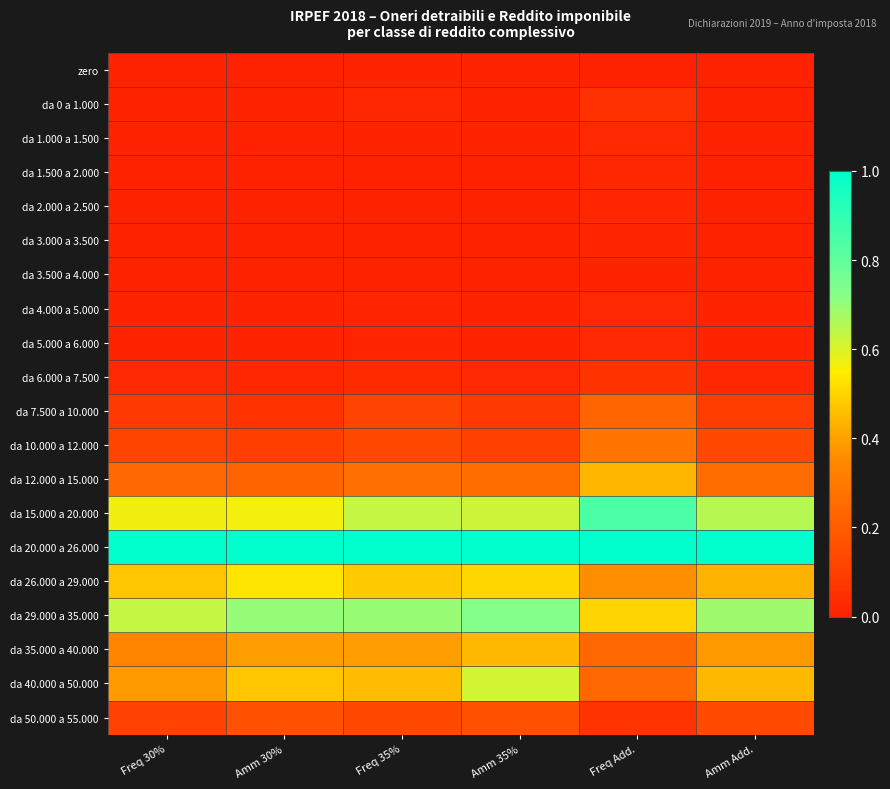

At which category is the sum across all series the highest?

Amm 35%